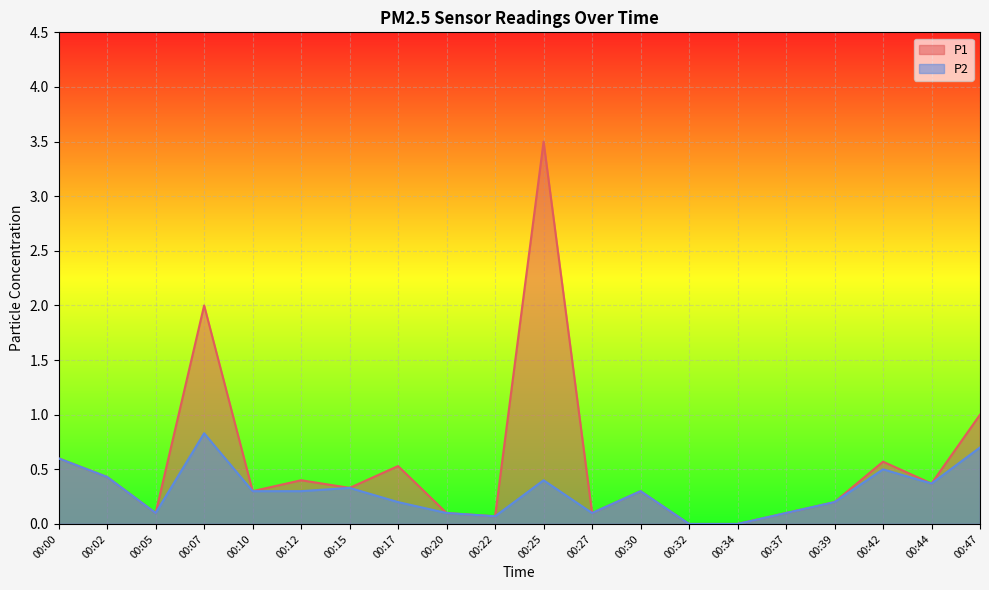

What is the sum of the P1 values at 00:07 and 00:30?

2.3